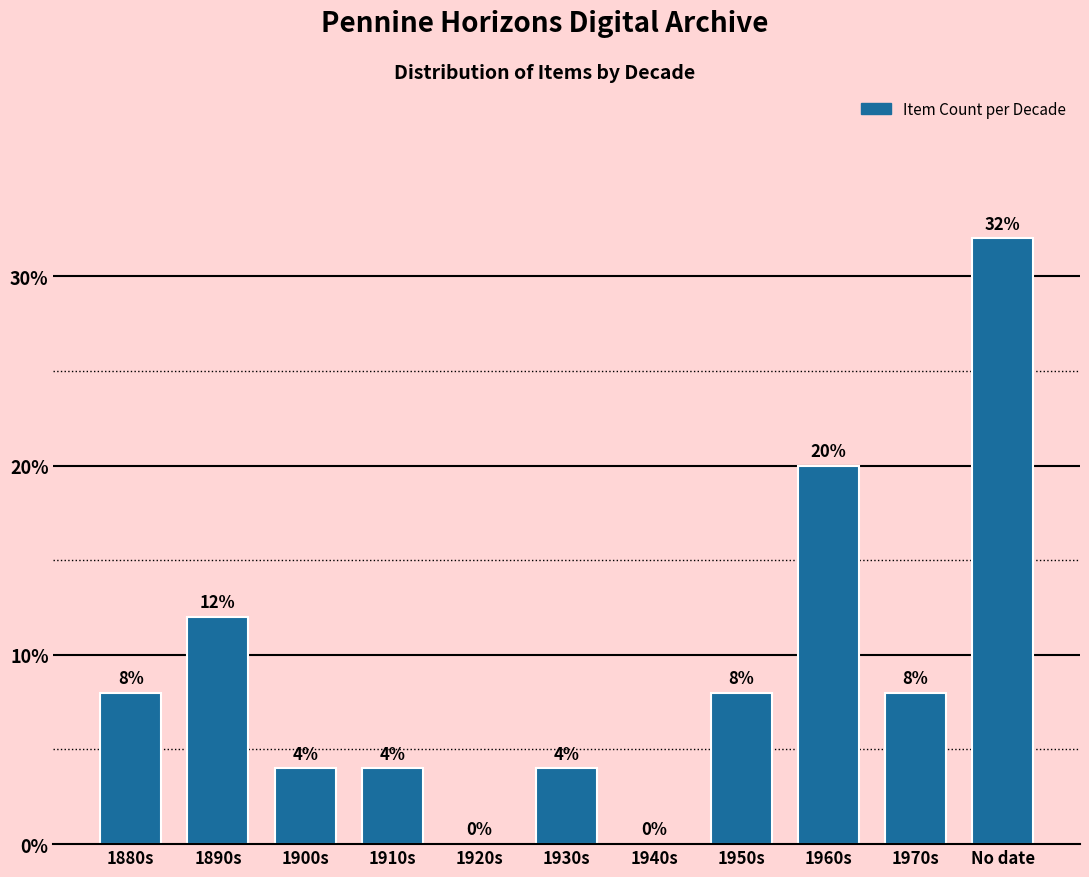

Reading right to left, list all the values displayed in this chart.

No date=32	1970s=8	1960s=20	1950s=8	1940s=0	1930s=4	1920s=0	1910s=4	1900s=4	1890s=12	1880s=8